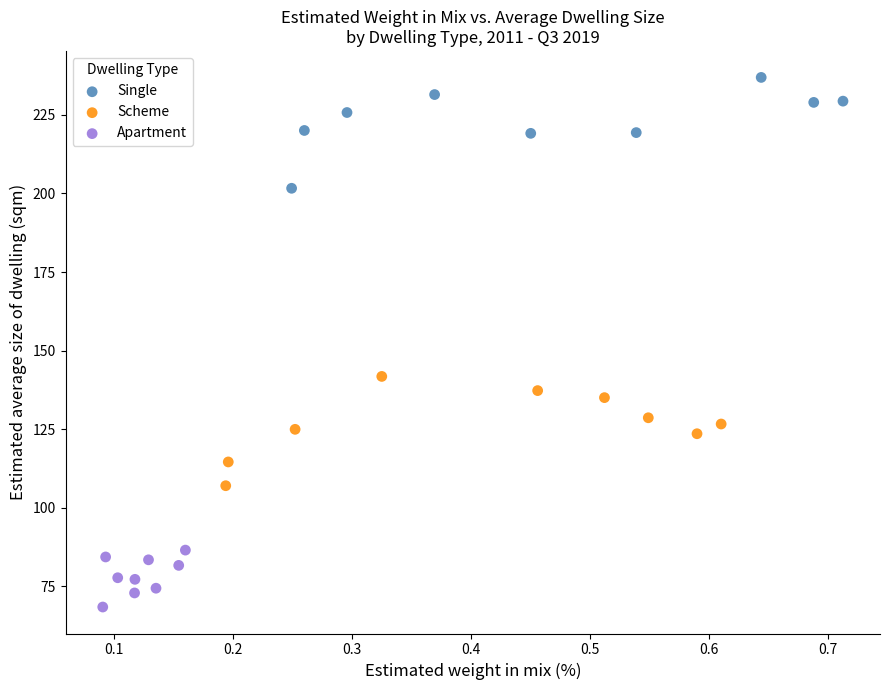

Which series reaches the minimum Y coordinate?

Apartment